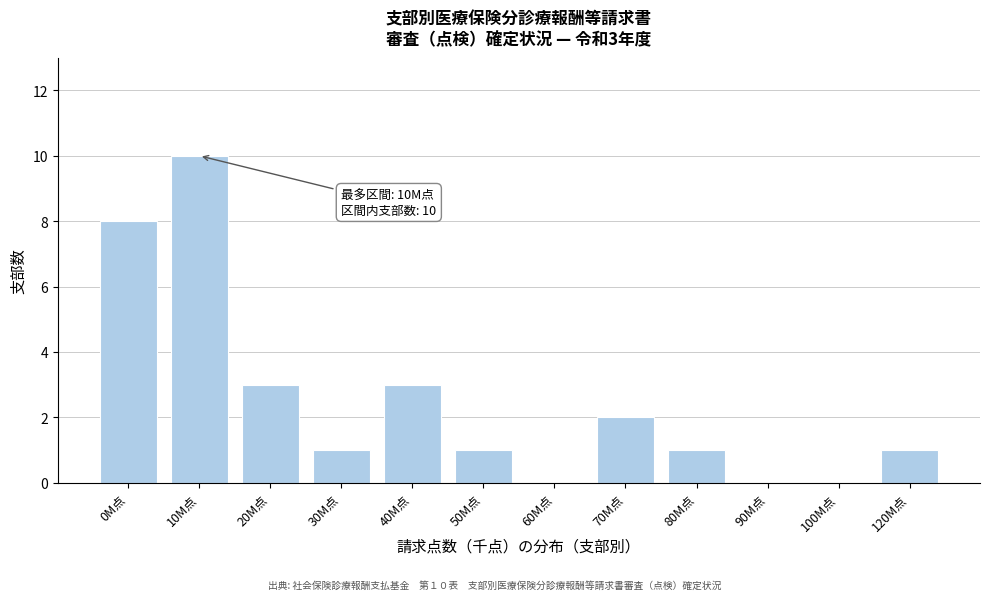

Reading left to right, extract all data points from this chart.

0M点=8	10M点=10	20M点=3	30M点=1	40M点=3	50M点=1	60M点=0	70M点=2	80M点=1	90M点=0	100M点=0	120M点=1